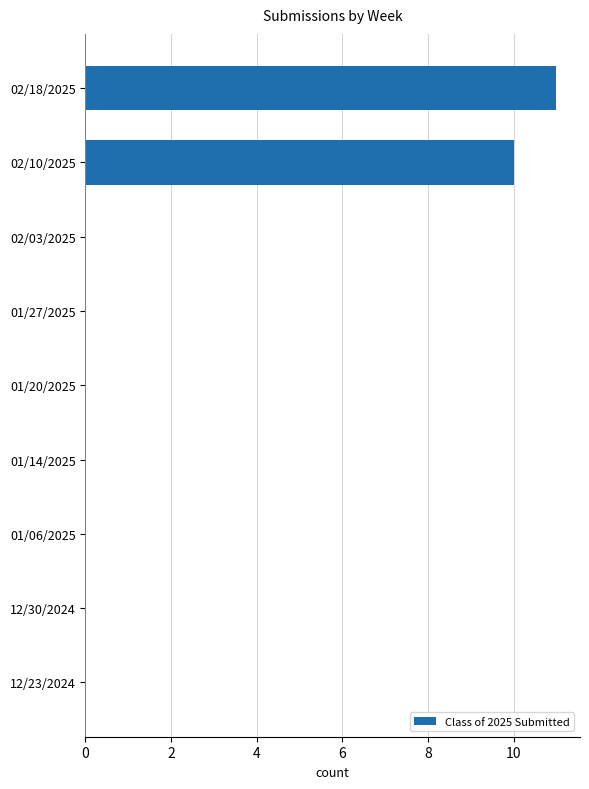

Reading top to bottom, transcribe all the data shown in this chart.

02/18/2025=11	02/10/2025=10	02/03/2025=0	01/27/2025=0	01/20/2025=0	01/14/2025=0	01/06/2025=0	12/30/2024=0	12/23/2024=0